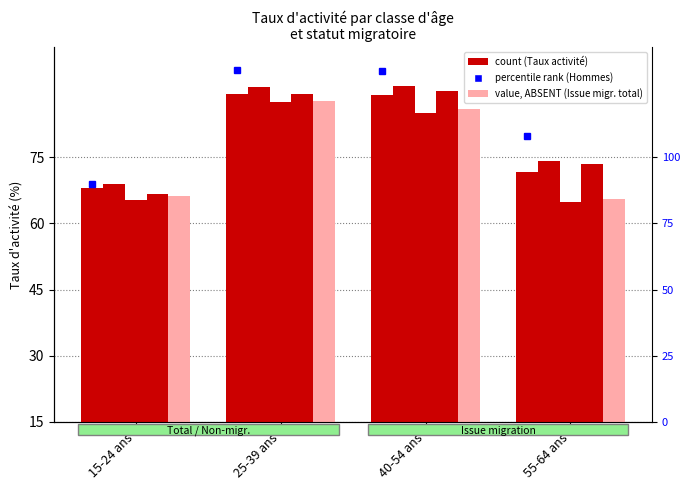

Reading left to right, extract all data points from this chart.

Total (Taux d activite): 15-24 ans=68.0	25-39 ans=89.4	40-54 ans=89.0	55-64 ans=71.6
Non issue migration: 15-24 ans=68.9	25-39 ans=90.8	40-54 ans=91.2	55-64 ans=74.1
1re generation: 15-24 ans=65.3	25-39 ans=87.5	40-54 ans=85.1	55-64 ans=65.0
2e generation: 15-24 ans=66.7	25-39 ans=89.4	40-54 ans=90.1	55-64 ans=73.5
Issue migration total: 15-24 ans=66.1	25-39 ans=87.8	40-54 ans=86.0	55-64 ans=65.5